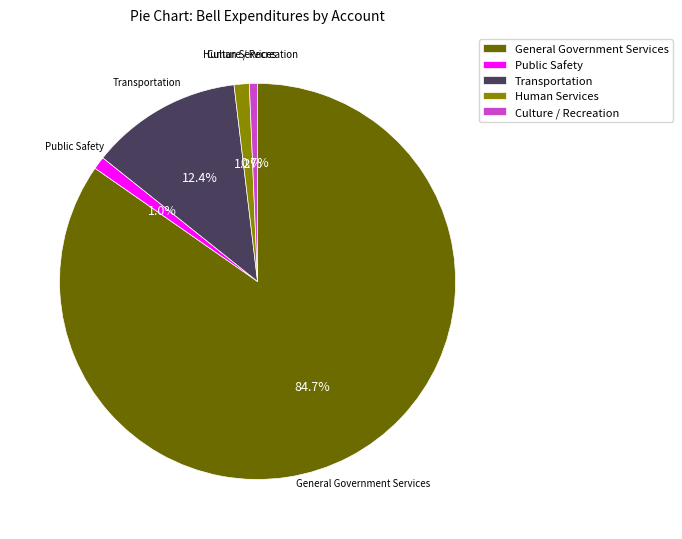

What is the largest slice in the pie chart?

General Government Services